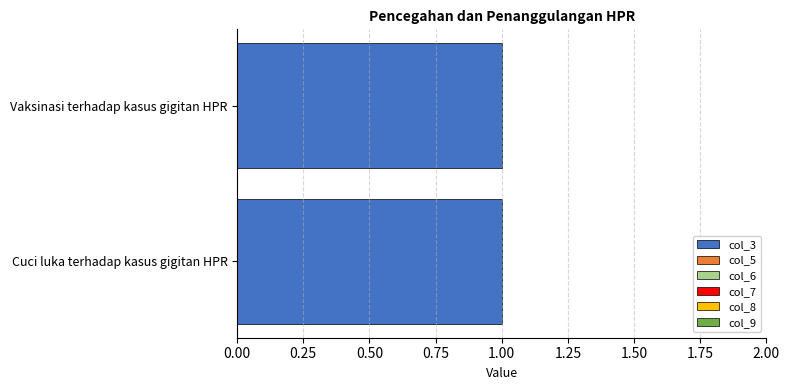

How many groups of bars are there?

2